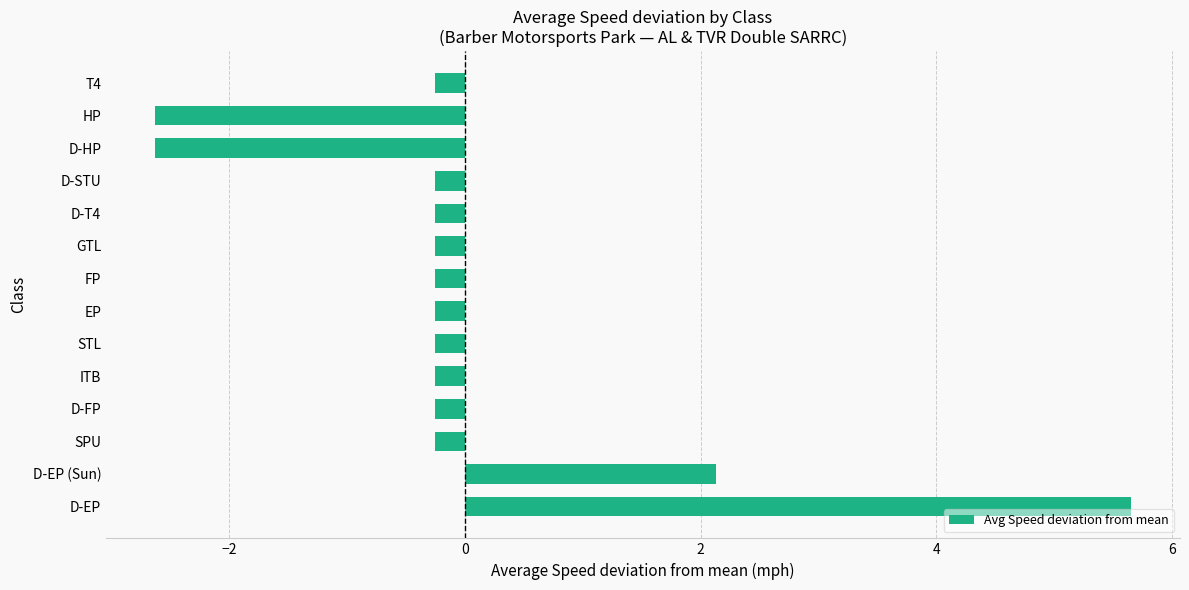

What is the difference between the second highest and second lowest values?

4.8